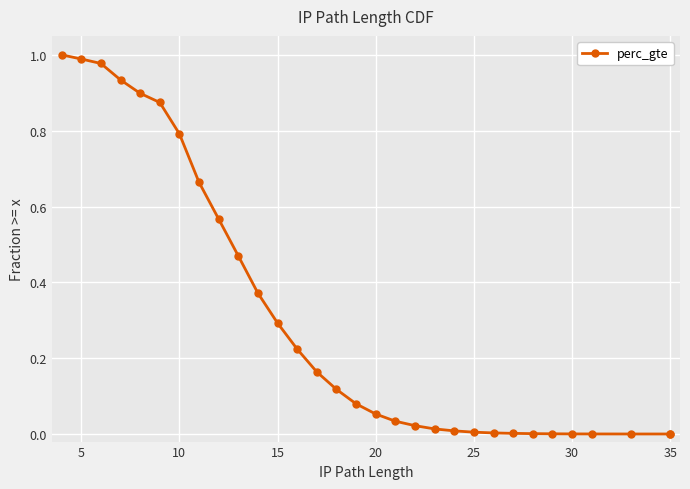

How many lines are shown in the chart?

1